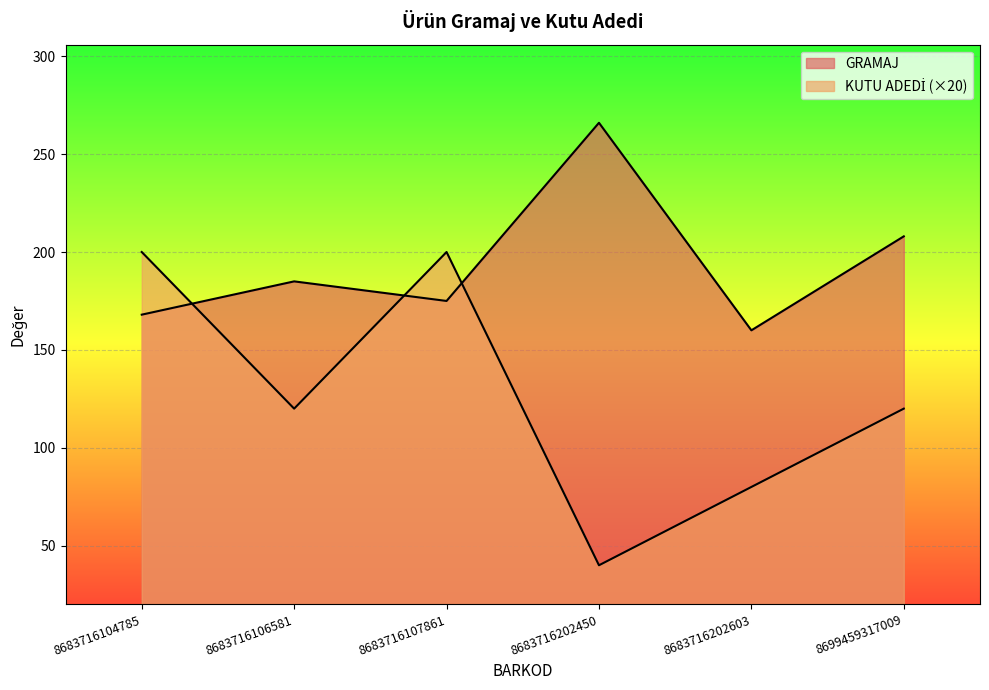

What is the value of the GRAMAJ point at the 3rd from the left?

175